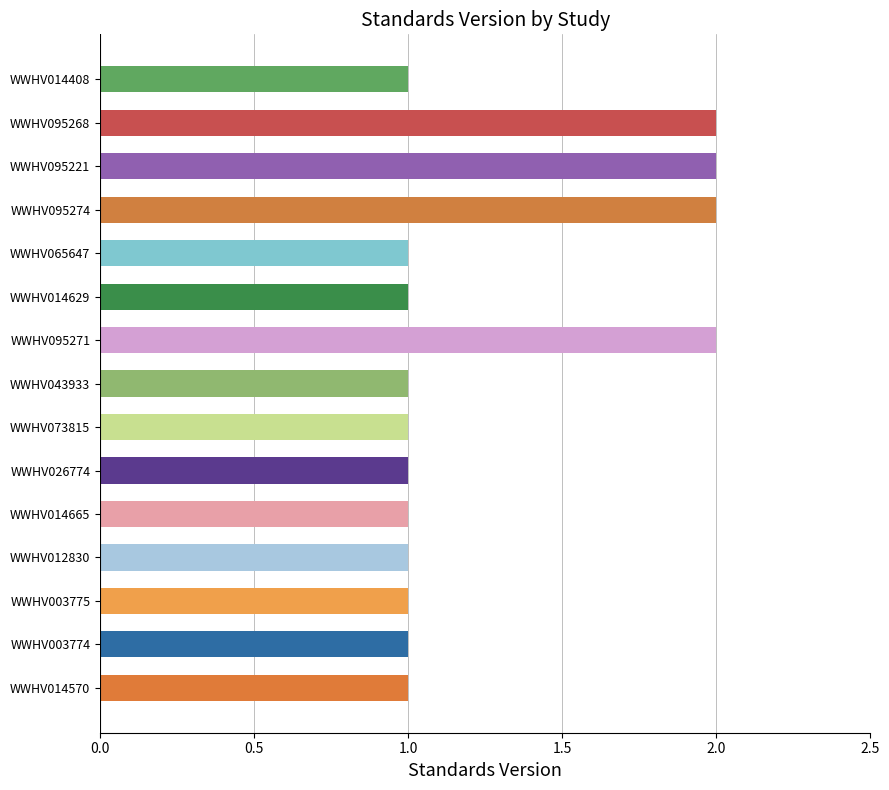

What position from the left is WWHV014629?

10